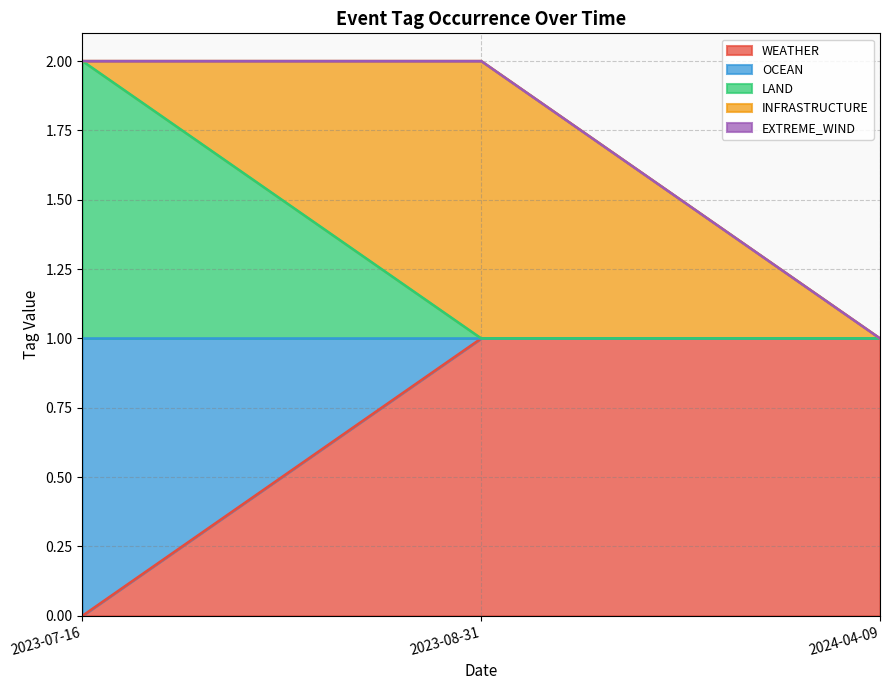

Does the chart have visible grid lines?

Yes